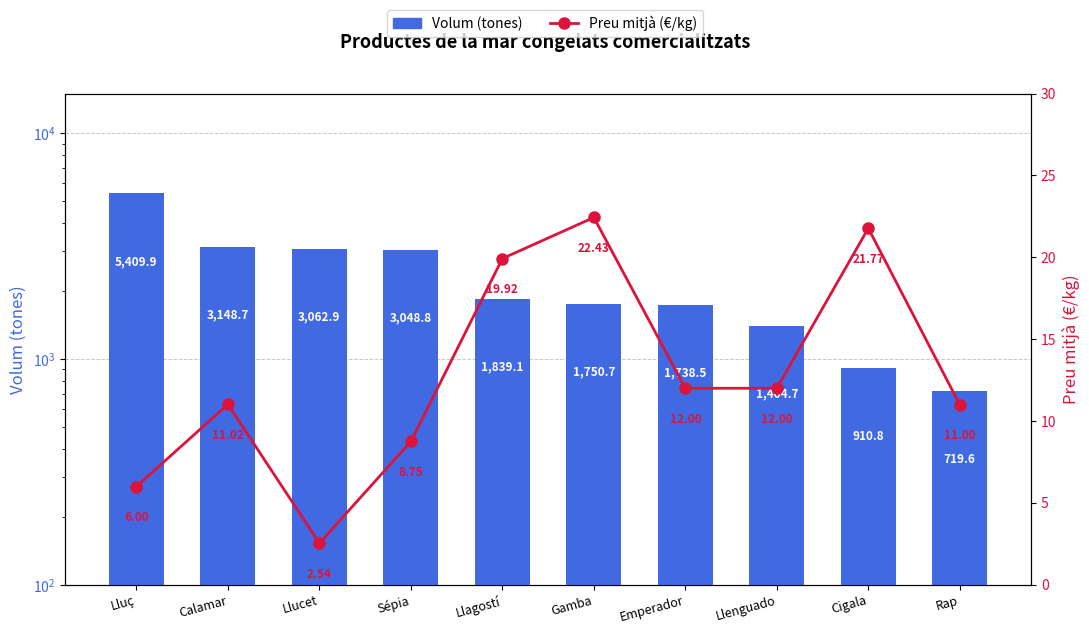

The value of Preu mitjà (€/kg) at Calamar is 11.0. True or false?

True